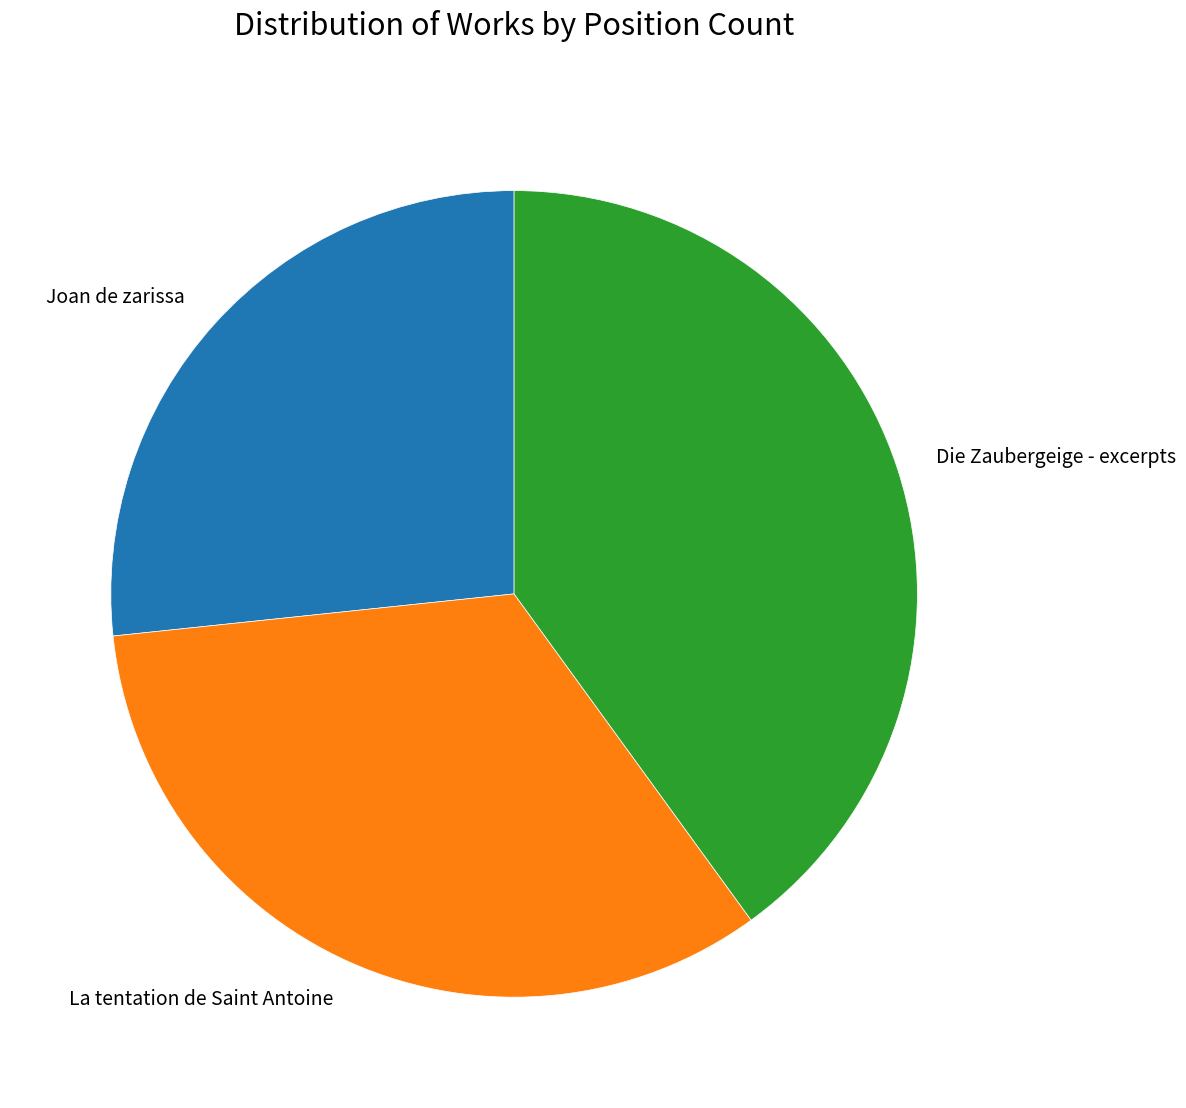

Is there any slice that represents more than half of the pie?

No